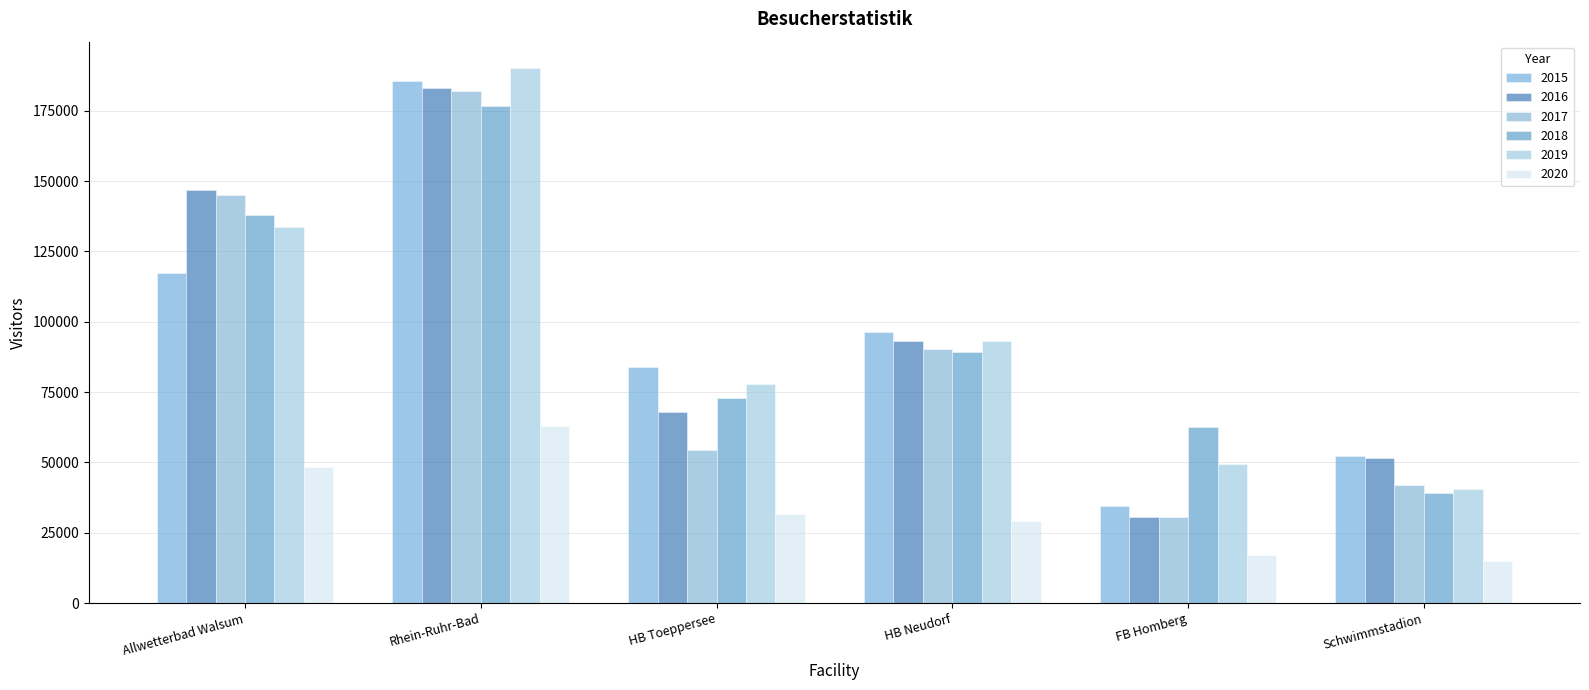

At which label is 2015 closest to 110014?

Allwetterbad Walsum